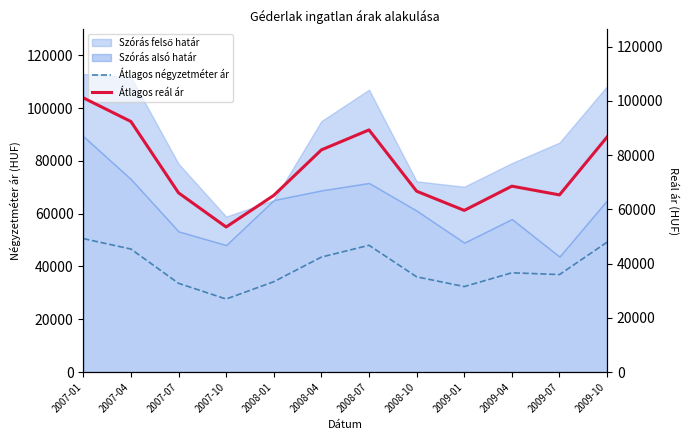

How many interior local valleys does the Átlagos négyzetméter ár series have?

3